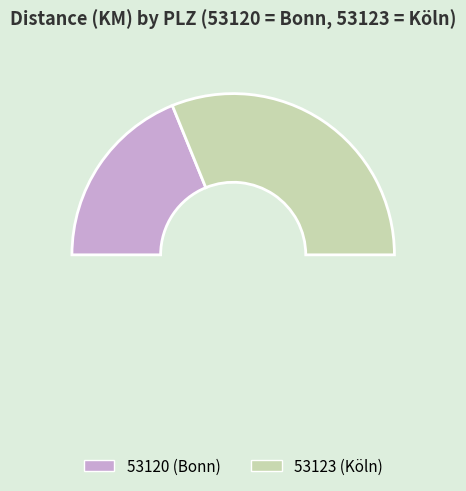

Which has a higher value, 53120 or 53123?

53123